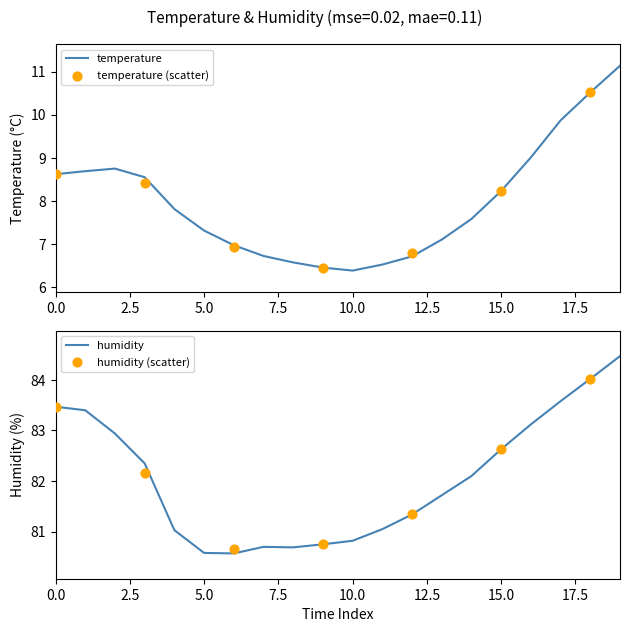

Which series has the largest Y range (max minus min)?

temperature